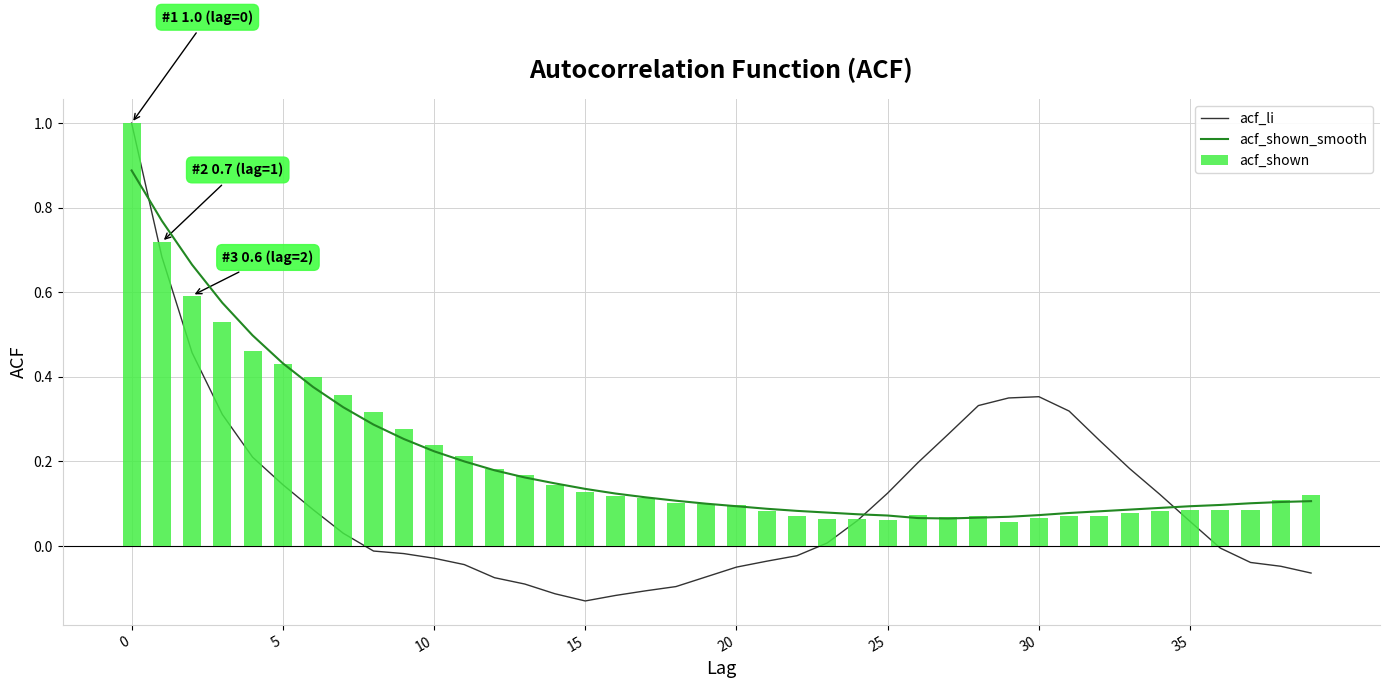

What is the greatest value displayed?

1.0